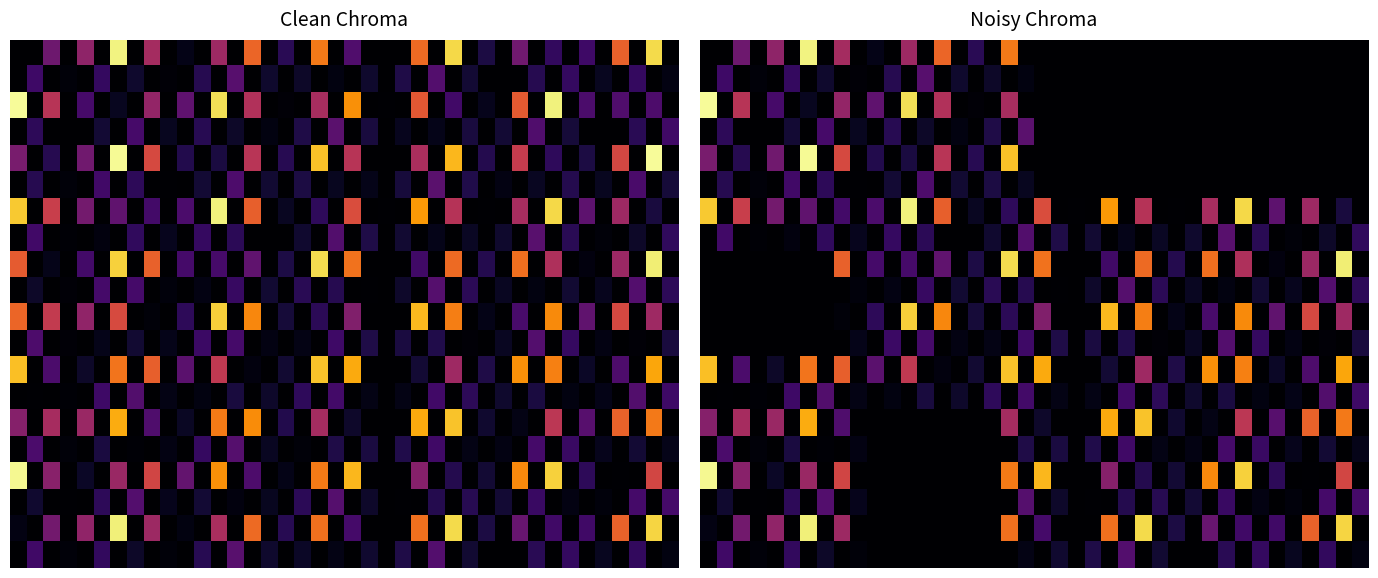

What is the greatest value displayed?

86.7